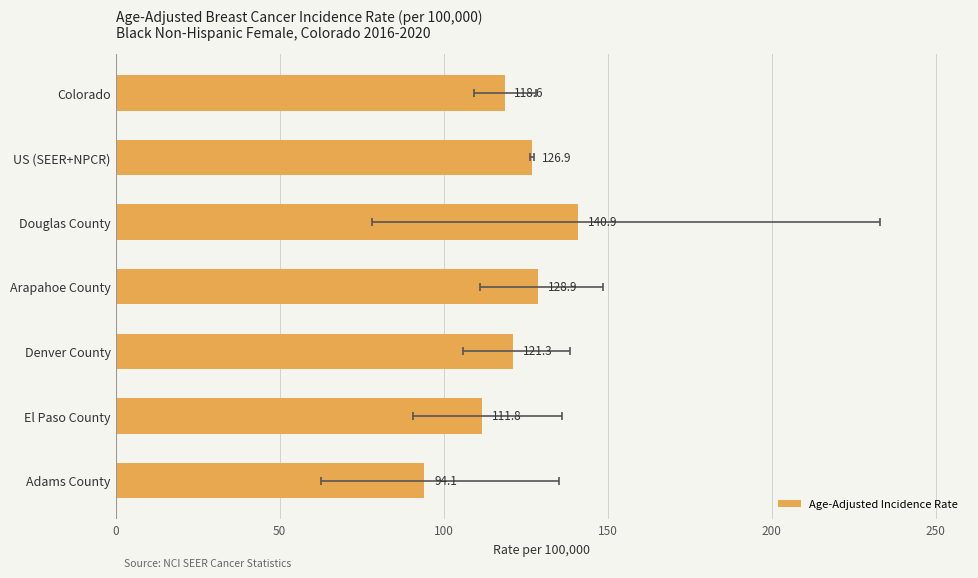

What is the sum of the values at Arapahoe County and Douglas County?

269.8